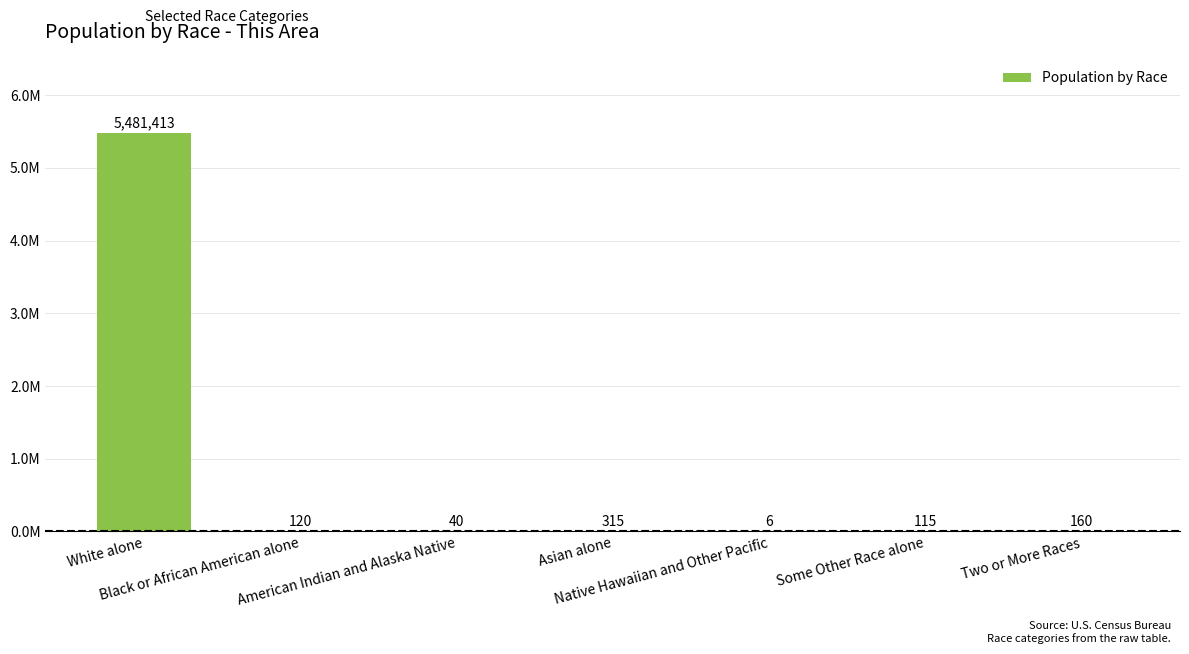

What is the maximum value shown in the chart?

5481413